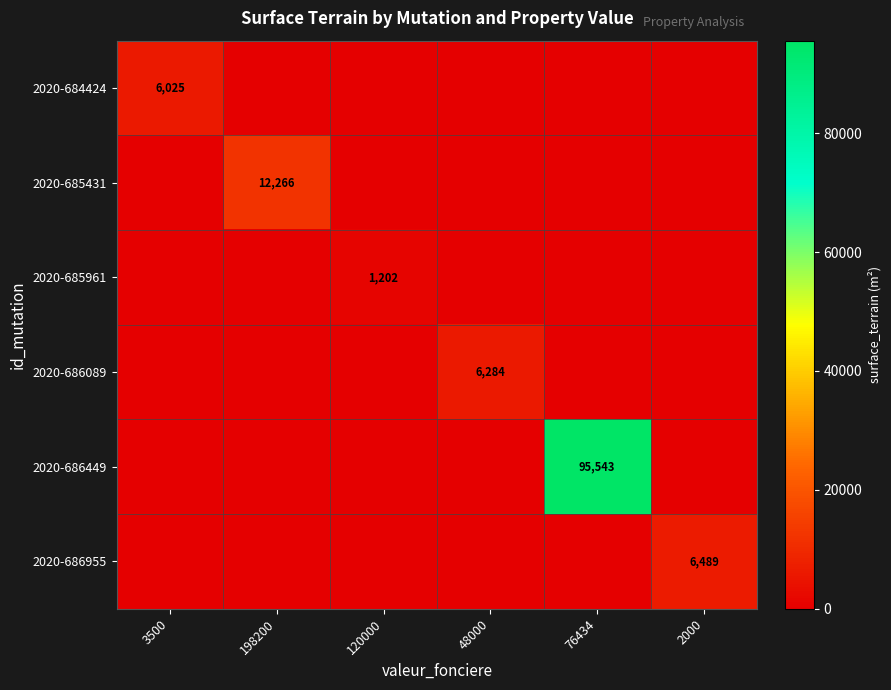

What is the total value across all series at 120000?

1202